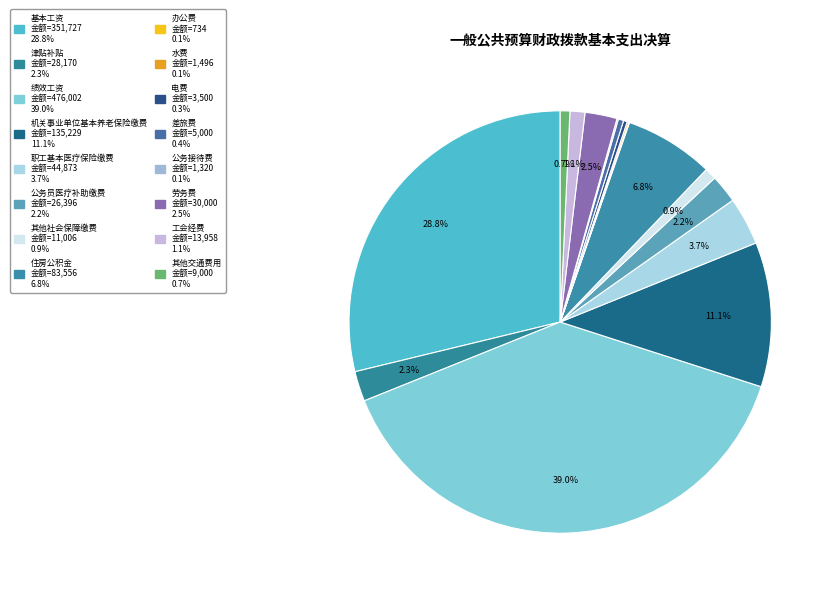

How many segments does this pie chart have?

16